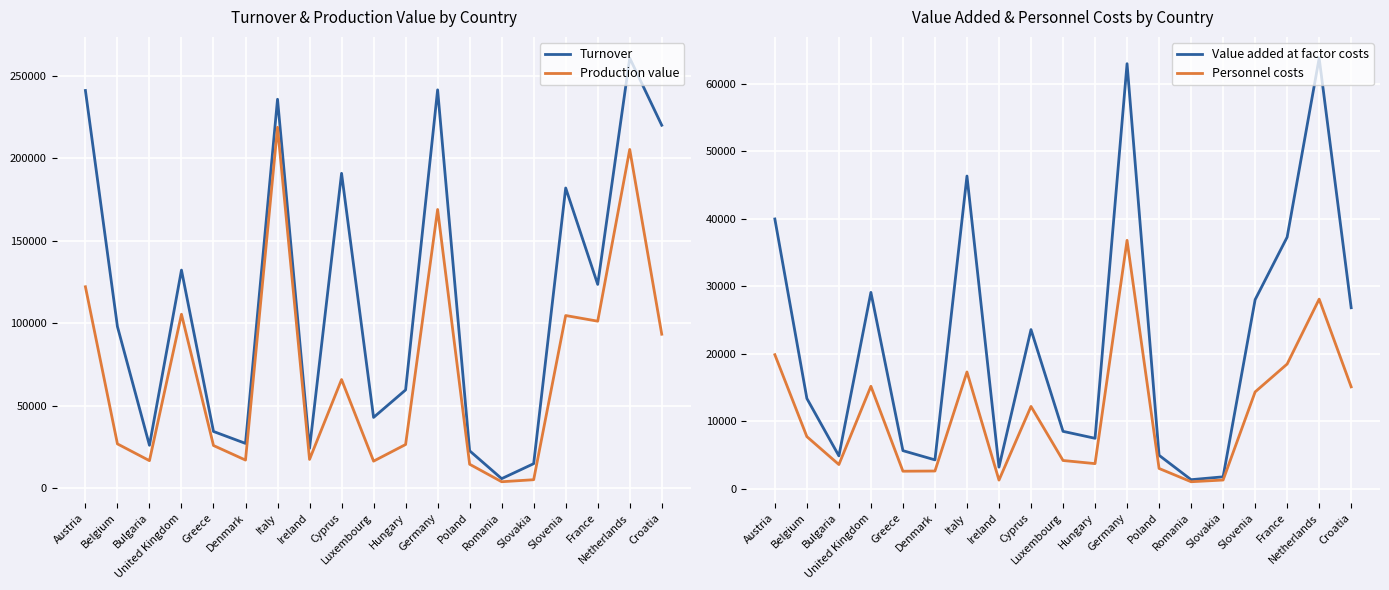

At which category does Production value reach its first local peak?

United Kingdom